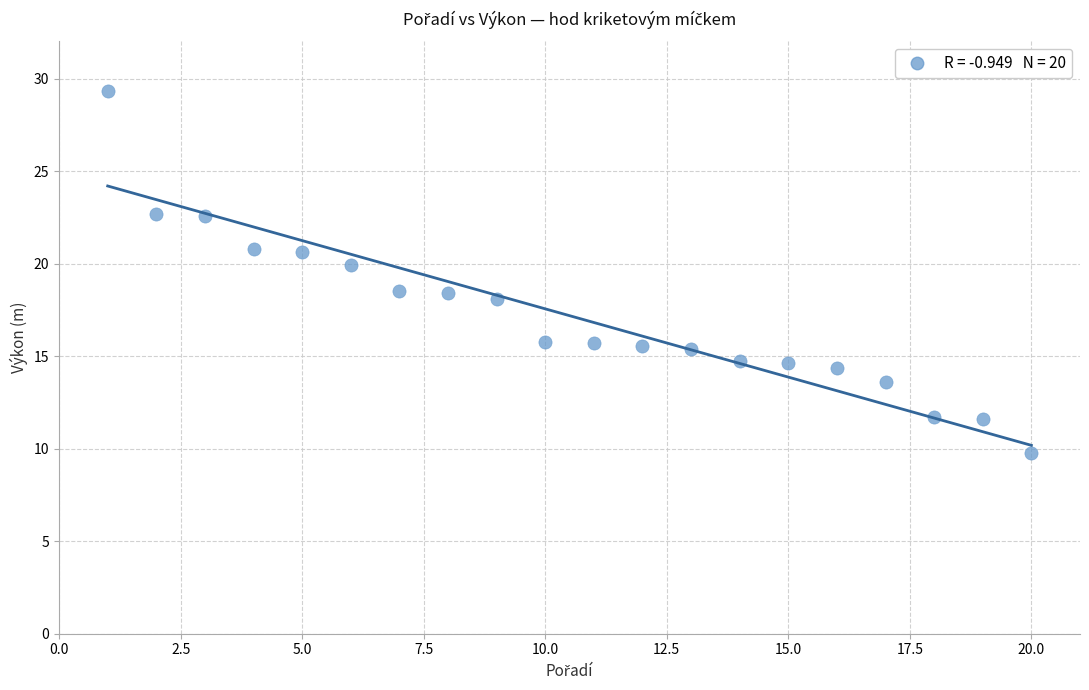

What is the range of Y values (max minus min)?

19.5